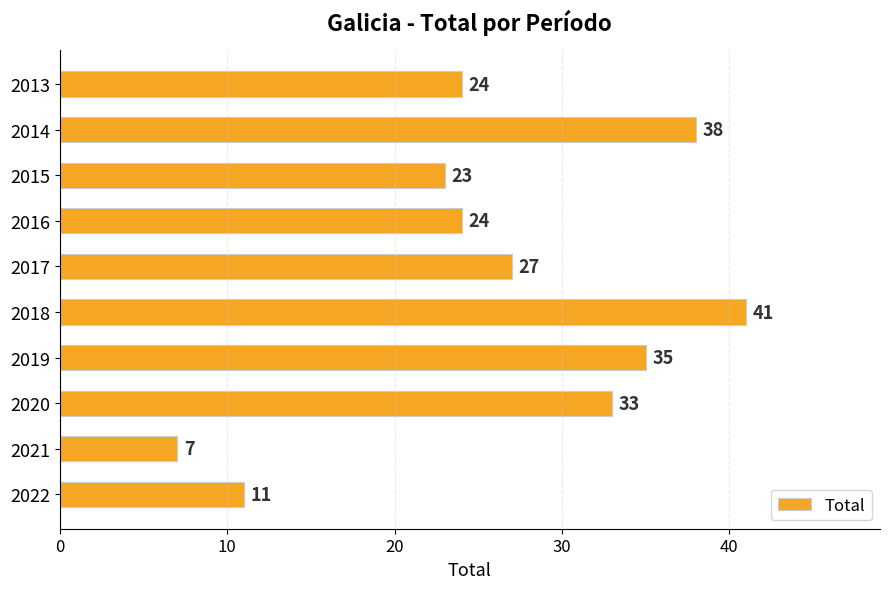

How many bars are there in total?

10